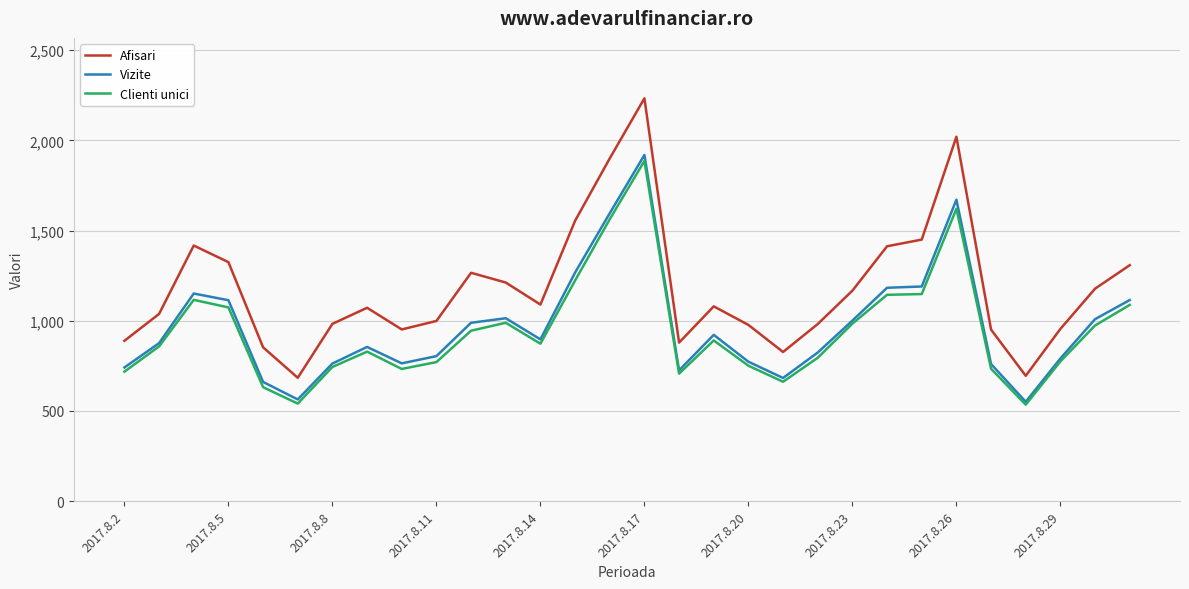

True or false: Clienti unici and Afisari cross at least once.

False